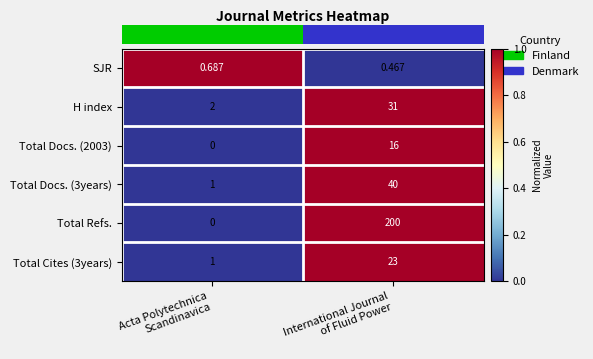

Which series has the largest total across all categories?

Total Refs.